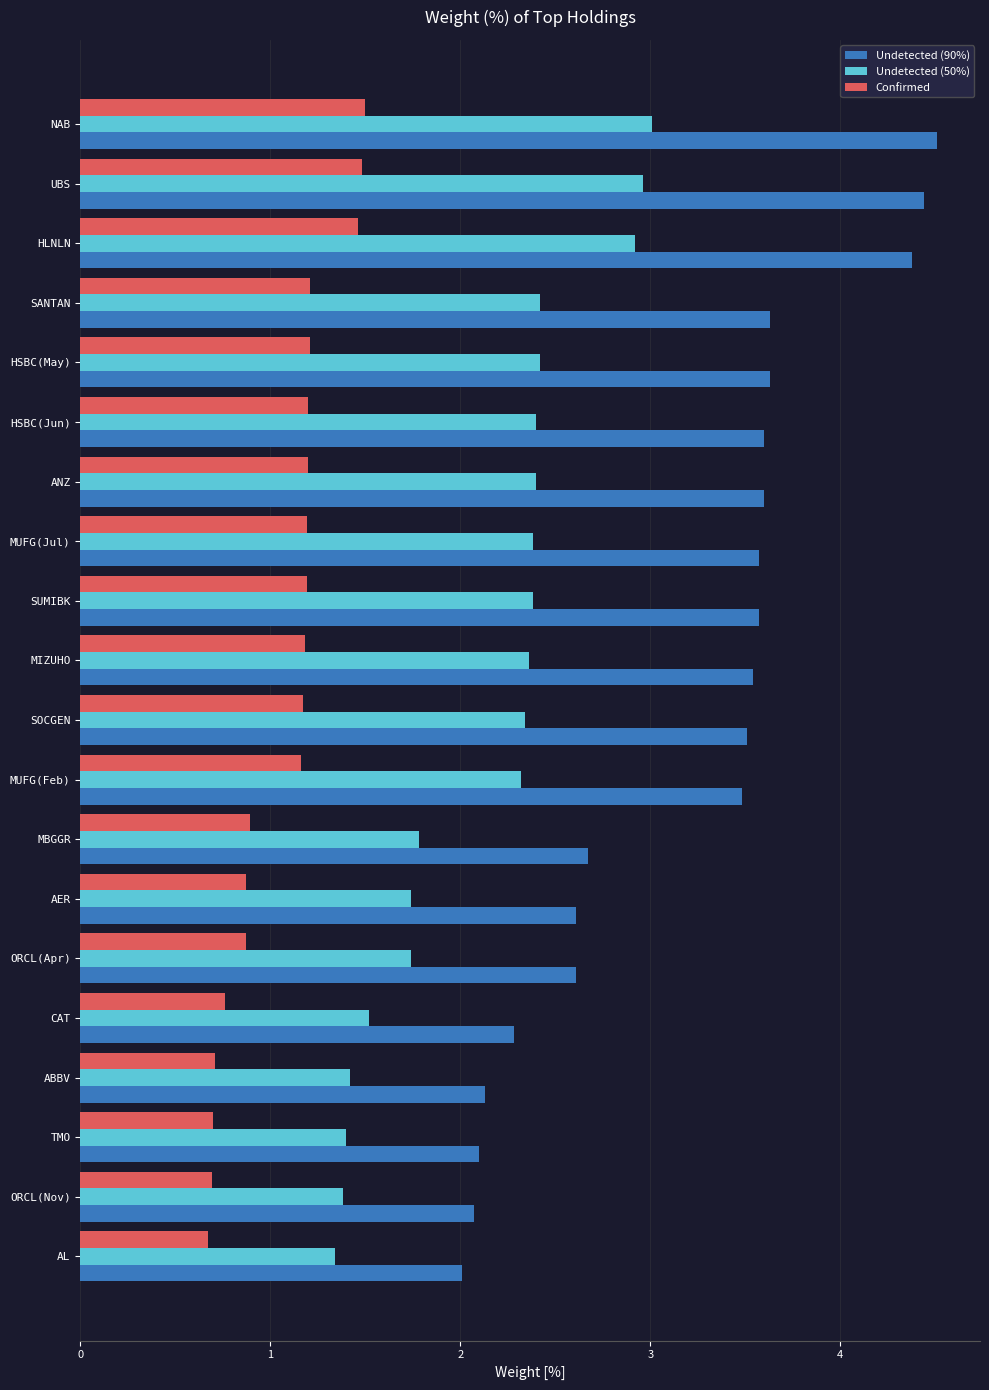

Which series has the largest total across all categories?

Undetected (90%)